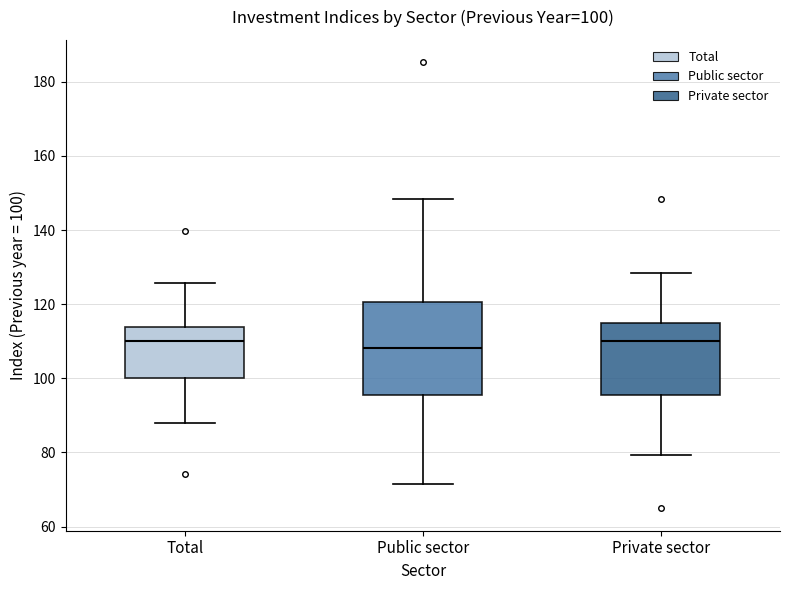

Comparing the boxes themselves (not the whiskers), which one is the tallest?

Public sector